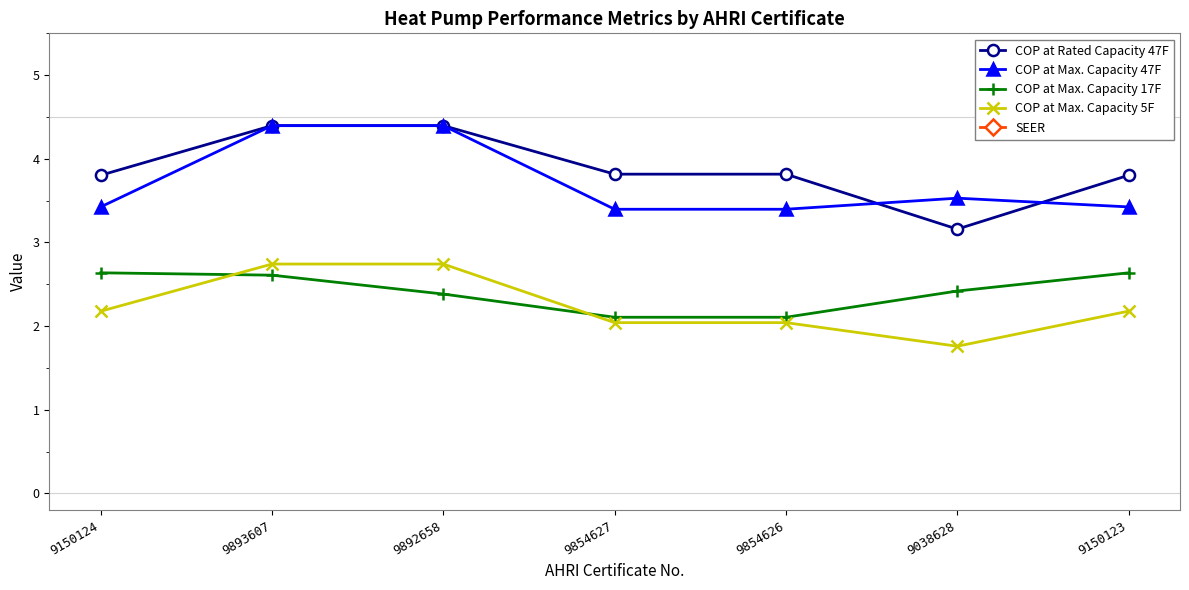

Which series changed the most between 9150124 and 9893607?

SEER